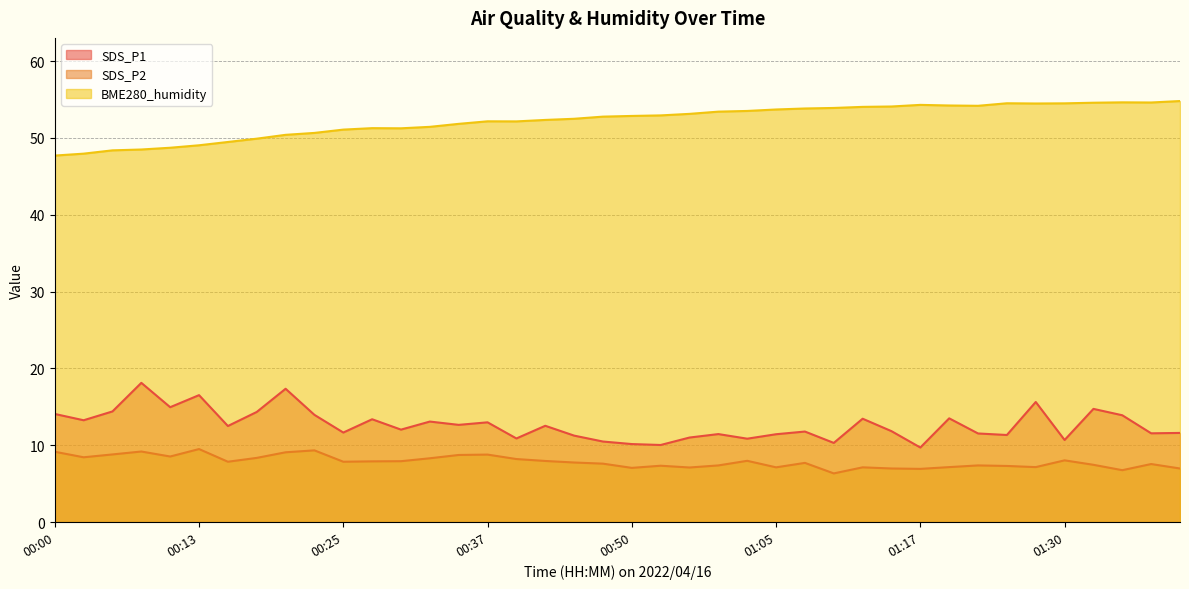

What are all the series names shown in the legend?

SDS_P1, SDS_P2, BME280_humidity